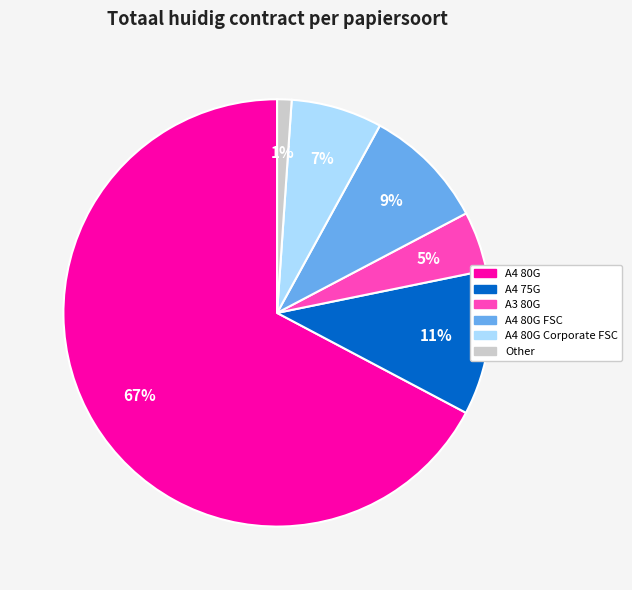

Does any single category account for the majority?

Yes